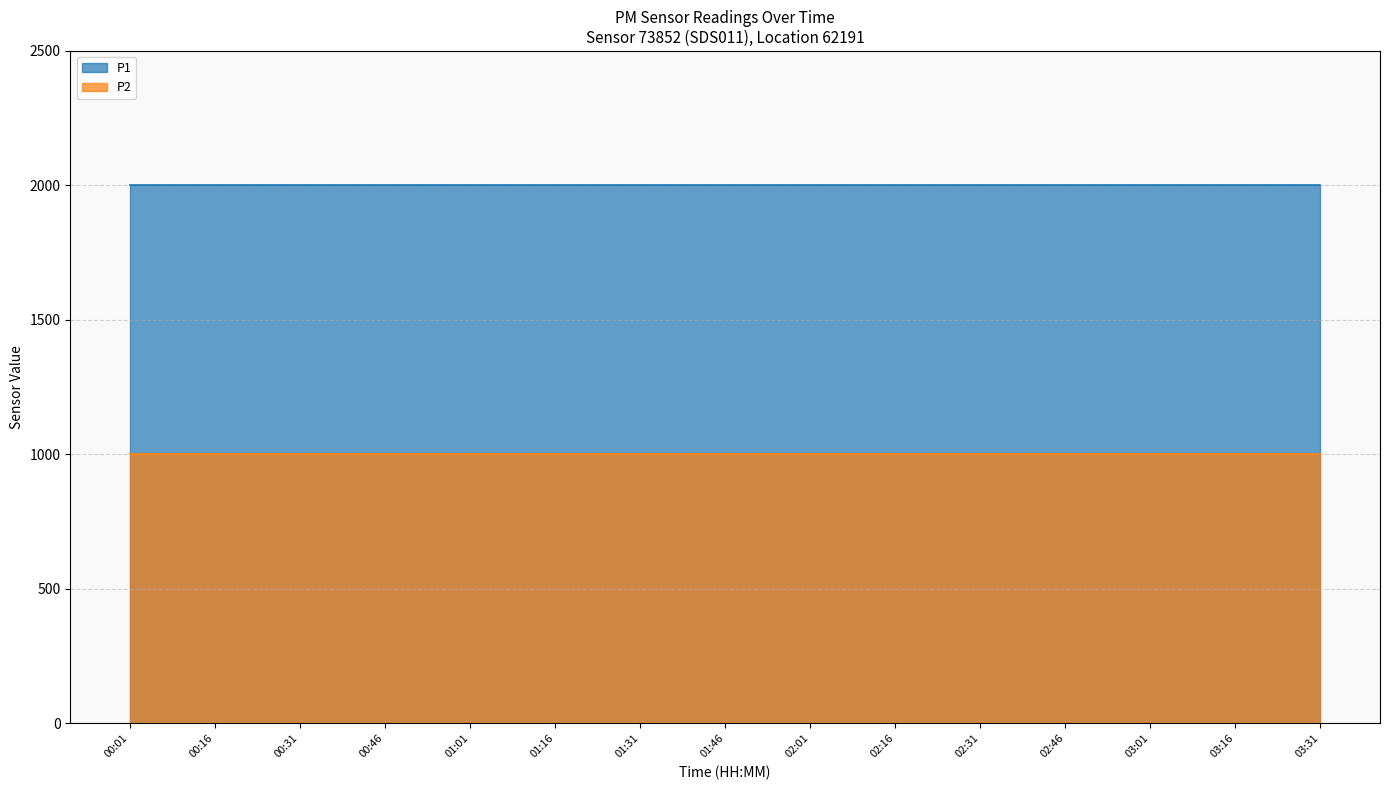

The P2 series shows 999.9 at 03:16. True or false?

True